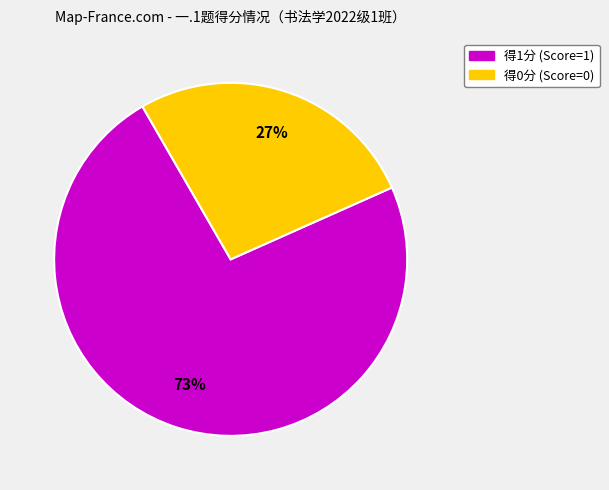

How many slices are in this pie chart?

2